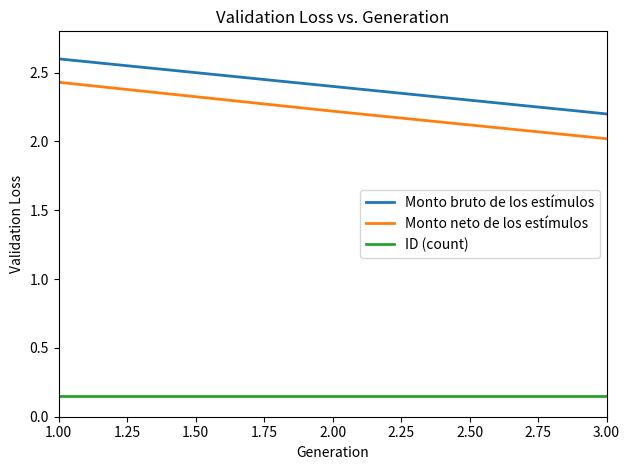

At which label does Monto bruto de los estímulos reach its peak?

1.00